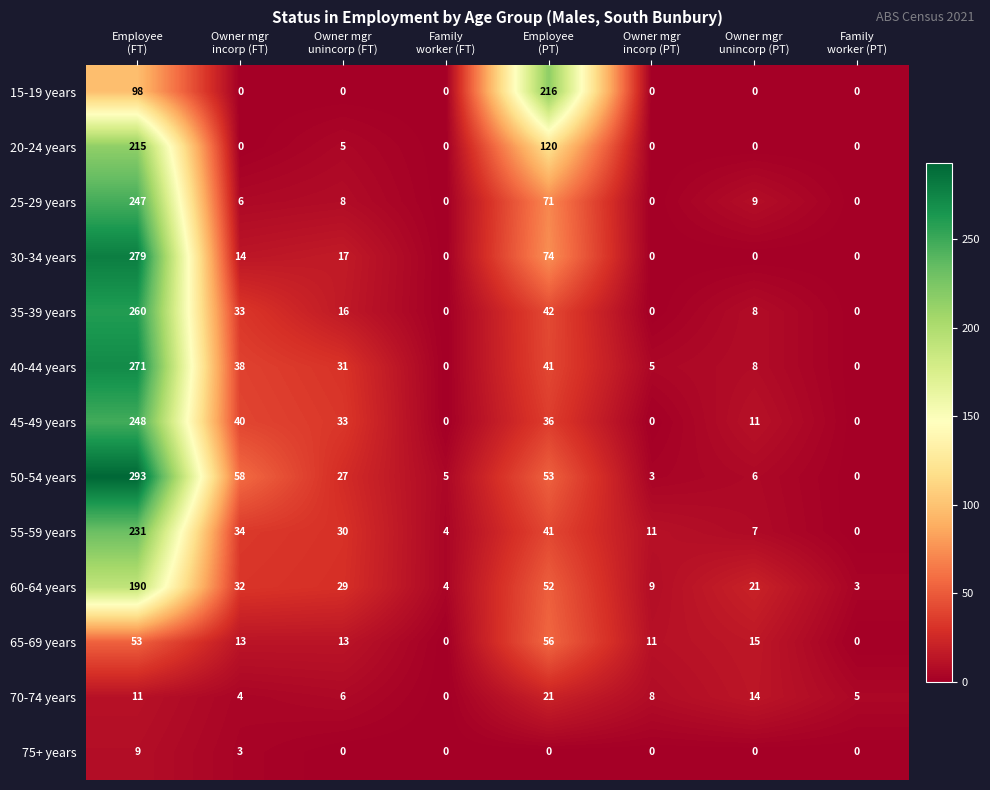

Rank the series by their maximum value, from lowest to highest.

75+ years, 70-74 years, 65-69 years, 60-64 years, 20-24 years, 15-19 years, 55-59 years, 25-29 years, 45-49 years, 35-39 years, 40-44 years, 30-34 years, 50-54 years